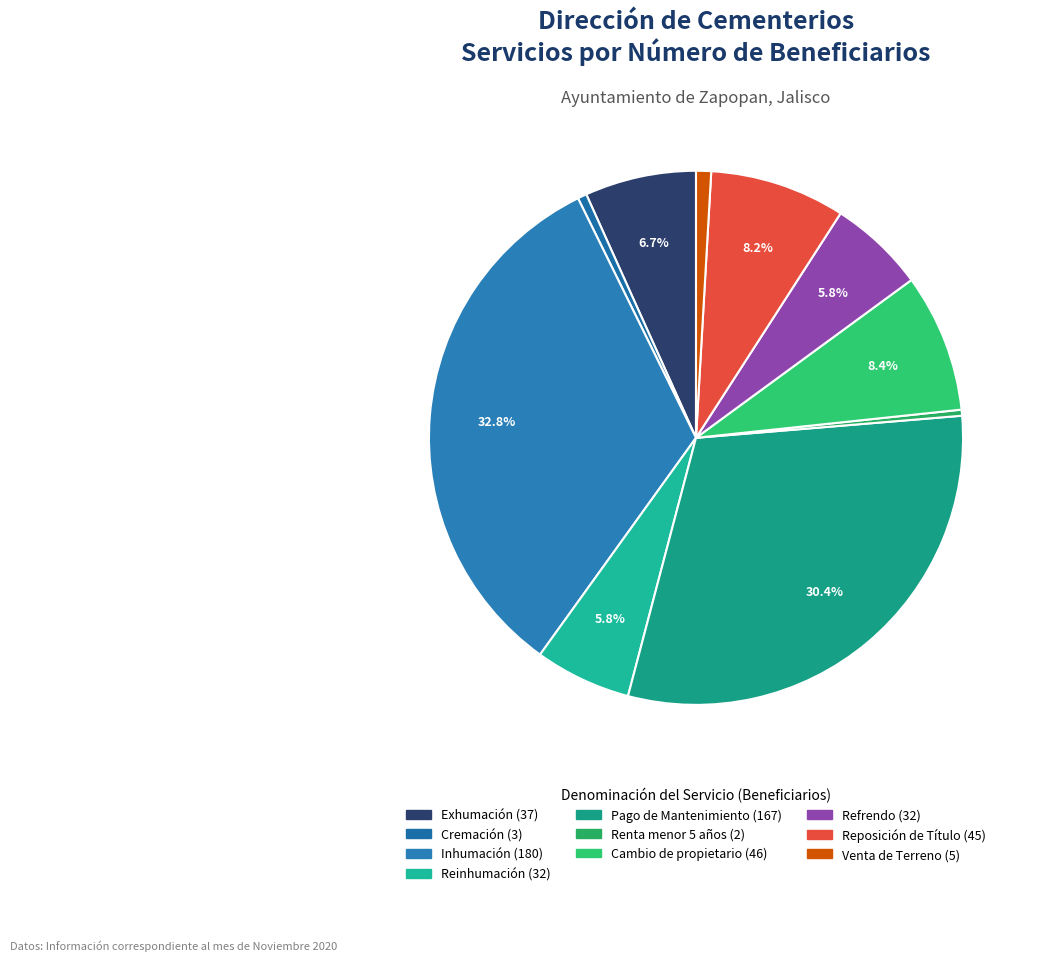

How many segments does this pie chart have?

10